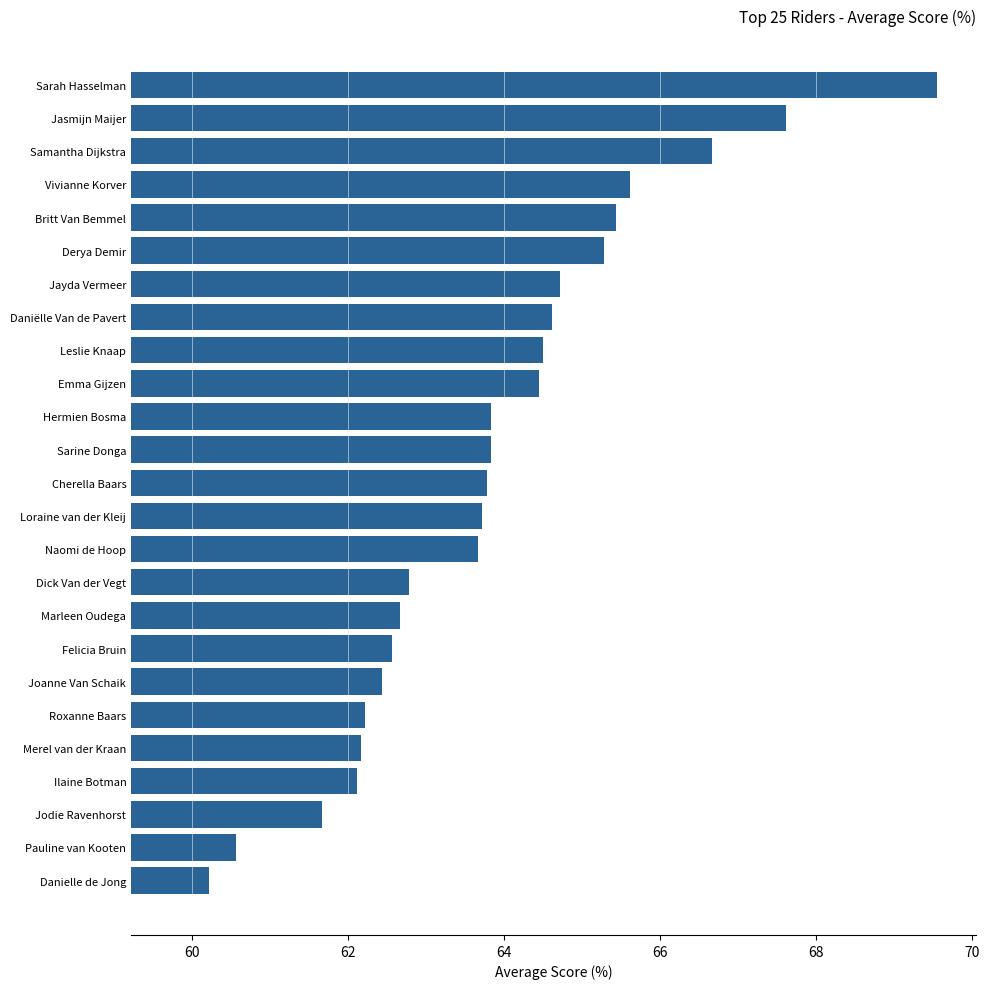

Is it true that the value at Jodie Ravenhorst is 94.7?

False